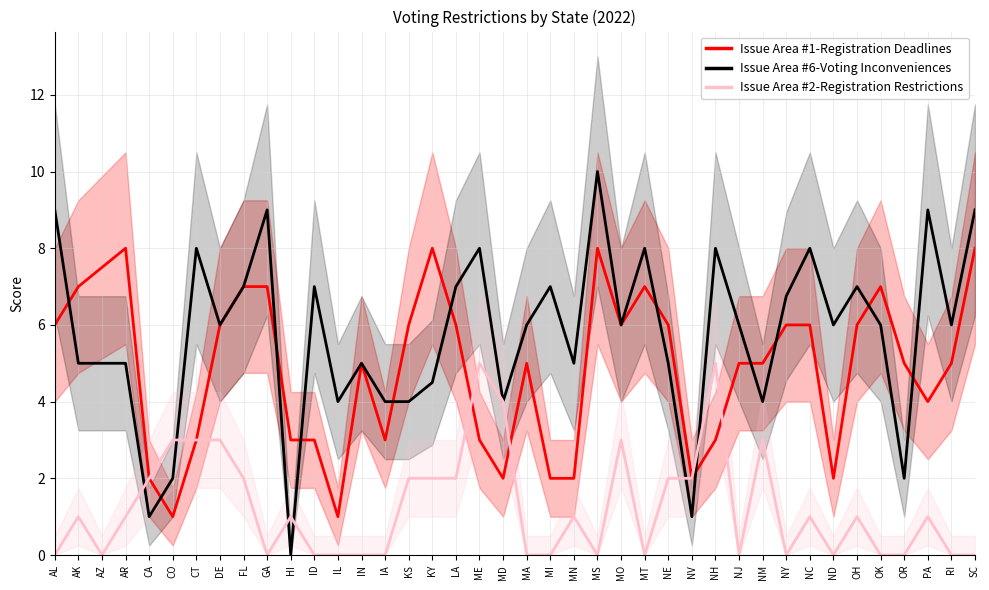

What is the greatest value displayed?

10.0